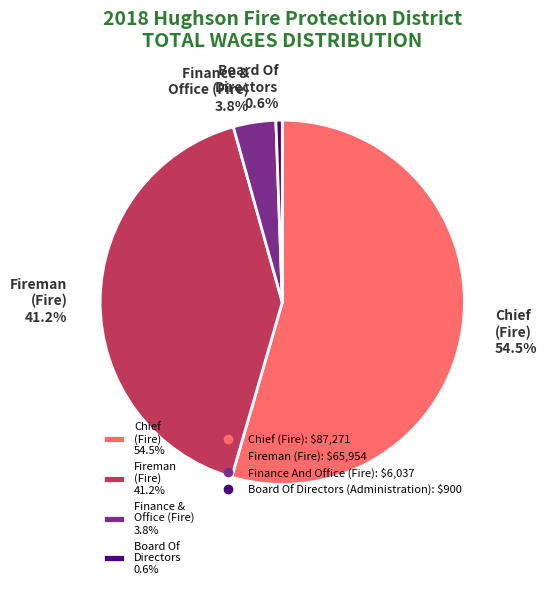

What is the largest slice in the pie chart?

Chief (Fire) 54.5%